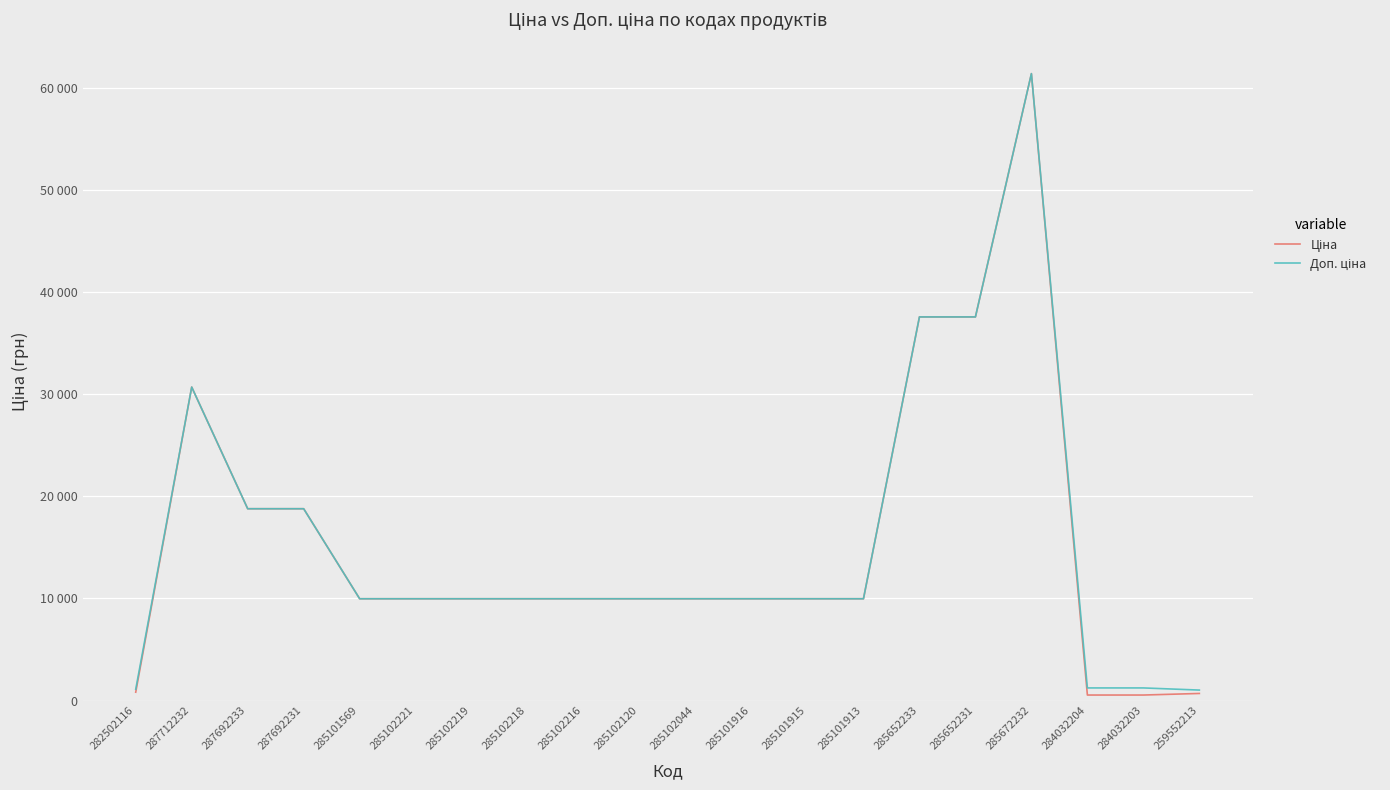

True or false: Доп. ціна and Ціна cross at least once.

False